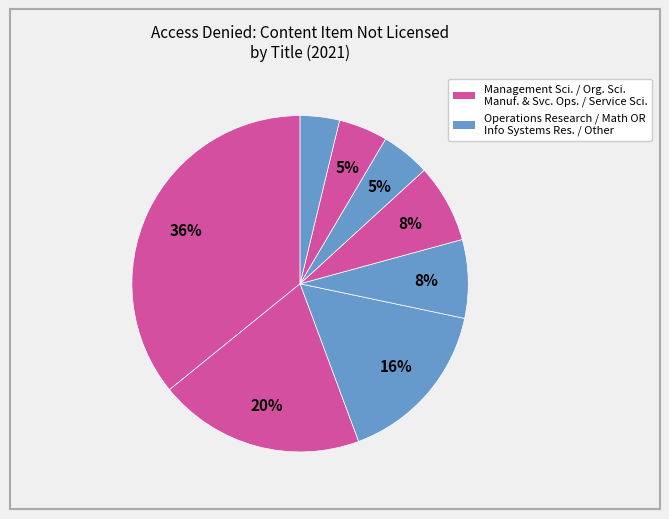

Count the number of slices in the pie.

8